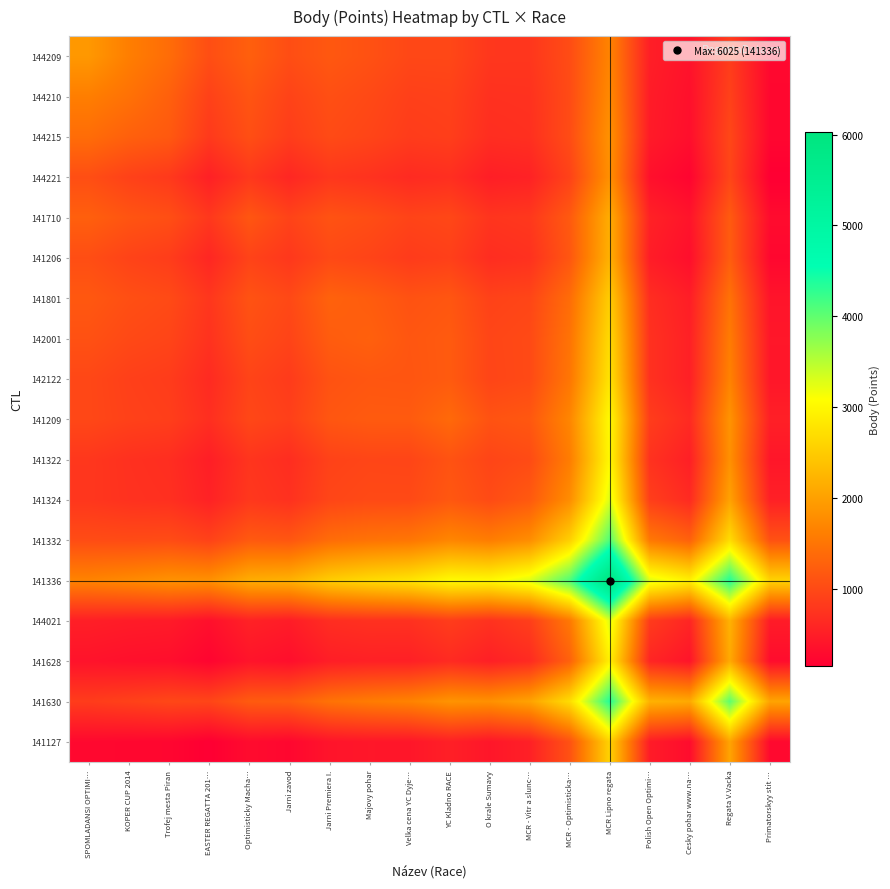

Reading left to right, list all the values displayed in this chart.

144209: SPOMLADANSI OPTIMI…=1911.0	KOPER CUP 2014=1613.9	Trofej mesta Piran=1412.2	EASTER REGATTA 201…=1061.2	Optimisticky Macha…=1259.6	Jarni zavod=1055.8	Jarni Premiera I.=1174.1	Majovy pohar=1095.7	Velka cena YC Dyje…=984.1	YC Kladno RACE=986.1	O krale Sumavy=796.7	MCR - Vitr a slunc…=792.2	MCR - Optimisticka…=1040.7	MCR Lipno regata=1675.4	Polish Open Optimi…=520.4	Cesky pohar www.na…=385.8	Regata V.Vacka=856.1	Primatorskyy stit …=267.4
144210: SPOMLADANSI OPTIMI…=1613.9	KOPER CUP 2014=1467.0	Trofej mesta Piran=1269.0	EASTER REGATTA 201…=913.4	Optimisticky Macha…=1135.3	Jarni zavod=933.6	Jarni Premiera I.=1072.6	Majovy pohar=1003.6	Velka cena YC Dyje…=899.0	YC Kladno RACE=916.1	O krale Sumavy=727.2	MCR - Vitr a slunc…=737.8	MCR - Optimisticka…=1026.3	MCR Lipno regata=1748.1	Polish Open Optimi…=487.9	Cesky pohar www.na…=353.4	Regata V.Vacka=913.8	Primatorskyy stit …=251.9
144215: SPOMLADANSI OPTIMI…=1412.2	KOPER CUP 2014=1269.0	Trofej mesta Piran=1189.0	EASTER REGATTA 201…=825.1	Optimisticky Macha…=1066.9	Jarni zavod=863.6	Jarni Premiera I.=1019.6	Majovy pohar=956.3	Velka cena YC Dyje…=855.1	YC Kladno RACE=883.5	O krale Sumavy=691.5	MCR - Vitr a slunc…=713.4	MCR - Optimisticka…=1038.3	MCR Lipno regata=1843.6	Polish Open Optimi…=474.4	Cesky pohar www.na…=336.3	Regata V.Vacka=983.2	Primatorskyy stit …=244.3
144221: SPOMLADANSI OPTIMI…=1061.2	KOPER CUP 2014=913.4	Trofej mesta Piran=825.1	EASTER REGATTA 201…=538.0	Optimisticky Macha…=807.9	Jarni zavod=611.4	Jarni Premiera I.=792.6	Majovy pohar=743.3	Velka cena YC Dyje…=653.7	YC Kladno RACE=701.8	O krale Sumavy=514.9	MCR - Vitr a slunc…=556.5	MCR - Optimisticka…=926.1	MCR Lipno regata=1823.1	Polish Open Optimi…=353.2	Cesky pohar www.na…=219.8	Regata V.Vacka=961.4	Primatorskyy stit …=153.9
141710: SPOMLADANSI OPTIMI…=1259.6	KOPER CUP 2014=1135.3	Trofej mesta Piran=1066.9	EASTER REGATTA 201…=807.9	Optimisticky Macha…=1153.0	Jarni zavod=935.0	Jarni Premiera I.=1113.4	Majovy pohar=1050.0	Velka cena YC Dyje…=943.9	YC Kladno RACE=983.5	O krale Sumavy=773.7	MCR - Vitr a slunc…=806.7	MCR - Optimisticka…=1192.9	MCR Lipno regata=2153.4	Polish Open Optimi…=554.7	Cesky pohar www.na…=397.9	Regata V.Vacka=1206.1	Primatorskyy stit …=301.9
141206: SPOMLADANSI OPTIMI…=1055.8	KOPER CUP 2014=933.6	Trofej mesta Piran=863.6	EASTER REGATTA 201…=611.4	Optimisticky Macha…=935.0	Jarni zavod=804.0	Jarni Premiera I.=1000.9	Majovy pohar=944.8	Velka cena YC Dyje…=843.7	YC Kladno RACE=896.2	O krale Sumavy=684.8	MCR - Vitr a slunc…=730.8	MCR - Optimisticka…=1154.9	MCR Lipno regata=2200.5	Polish Open Optimi…=494.4	Cesky pohar www.na…=335.6	Regata V.Vacka=1231.8	Primatorskyy stit …=252.2
141801: SPOMLADANSI OPTIMI…=1174.1	KOPER CUP 2014=1072.6	Trofej mesta Piran=1019.6	EASTER REGATTA 201…=792.6	Optimisticky Macha…=1113.4	Jarni zavod=1000.9	Jarni Premiera I.=1291.0	Majovy pohar=1223.6	Velka cena YC Dyje…=1108.8	YC Kladno RACE=1155.7	O krale Sumavy=924.2	MCR - Vitr a slunc…=964.4	MCR - Optimisticka…=1408.0	MCR Lipno regata=2520.0	Polish Open Optimi…=687.9	Cesky pohar www.na…=508.5	Regata V.Vacka=1474.2	Primatorskyy stit …=400.7
142001: SPOMLADANSI OPTIMI…=1095.7	KOPER CUP 2014=1003.6	Trofej mesta Piran=956.3	EASTER REGATTA 201…=743.3	Optimisticky Macha…=1050.0	Jarni zavod=944.8	Jarni Premiera I.=1223.6	Majovy pohar=1270.0	Velka cena YC Dyje…=1152.9	YC Kladno RACE=1205.4	O krale Sumavy=965.0	MCR - Vitr a slunc…=1010.9	MCR - Optimisticka…=1485.2	MCR Lipno regata=2674.8	Polish Open Optimi…=728.2	Cesky pohar www.na…=539.4	Regata V.Vacka=1585.8	Primatorskyy stit …=429.7
142122: SPOMLADANSI OPTIMI…=984.1	KOPER CUP 2014=899.0	Trofej mesta Piran=855.1	EASTER REGATTA 201…=653.7	Optimisticky Macha…=943.9	Jarni zavod=843.7	Jarni Premiera I.=1108.8	Majovy pohar=1152.9	Velka cena YC Dyje…=1143.0	YC Kladno RACE=1203.5	O krale Sumavy=956.7	MCR - Vitr a slunc…=1010.5	MCR - Optimisticka…=1517.8	MCR Lipno regata=2787.6	Polish Open Optimi…=728.6	Cesky pohar www.na…=532.9	Regata V.Vacka=1662.3	Primatorskyy stit …=426.0
141209: SPOMLADANSI OPTIMI…=986.1	KOPER CUP 2014=916.1	Trofej mesta Piran=883.5	EASTER REGATTA 201…=701.8	Optimisticky Macha…=983.5	Jarni zavod=896.2	Jarni Premiera I.=1155.7	Majovy pohar=1205.4	Velka cena YC Dyje…=1203.5	YC Kladno RACE=1376.0	O krale Sumavy=1114.7	MCR - Vitr a slunc…=1168.5	MCR - Optimisticka…=1700.8	MCR Lipno regata=3042.6	Polish Open Optimi…=863.3	Cesky pohar www.na…=652.7	Regata V.Vacka=1857.2	Primatorskyy stit …=532.6
141322: SPOMLADANSI OPTIMI…=796.7	KOPER CUP 2014=727.2	Trofej mesta Piran=691.5	EASTER REGATTA 201…=514.9	Optimisticky Macha…=773.7	Jarni zavod=684.8	Jarni Premiera I.=924.2	Majovy pohar=965.0	Velka cena YC Dyje…=956.7	YC Kladno RACE=1114.7	O krale Sumavy=957.0	MCR - Vitr a slunc…=1025.3	MCR - Optimisticka…=1597.2	MCR Lipno regata=3025.5	Polish Open Optimi…=740.4	Cesky pohar www.na…=529.3	Regata V.Vacka=1823.4	Primatorskyy stit …=425.0
141324: SPOMLADANSI OPTIMI…=792.2	KOPER CUP 2014=737.8	Trofej mesta Piran=713.4	EASTER REGATTA 201…=556.5	Optimisticky Macha…=806.7	Jarni zavod=730.8	Jarni Premiera I.=964.4	Majovy pohar=1010.9	Velka cena YC Dyje…=1010.5	YC Kladno RACE=1168.5	O krale Sumavy=1025.3	MCR - Vitr a slunc…=1189.0	MCR - Optimisticka…=1785.9	MCR Lipno regata=3286.4	Polish Open Optimi…=881.0	Cesky pohar www.na…=654.9	Regata V.Vacka=2024.2	Primatorskyy stit …=537.5
141332: SPOMLADANSI OPTIMI…=1040.7	KOPER CUP 2014=1026.3	Trofej mesta Piran=1038.3	EASTER REGATTA 201…=926.1	Optimisticky Macha…=1192.9	Jarni zavod=1154.9	Jarni Premiera I.=1408.0	Majovy pohar=1485.2	Velka cena YC Dyje…=1517.8	YC Kladno RACE=1700.8	O krale Sumavy=1597.2	MCR - Vitr a slunc…=1785.9	MCR - Optimisticka…=2549.0	MCR Lipno regata=4096.5	Polish Open Optimi…=1545.7	Cesky pohar www.na…=1279.6	Regata V.Vacka=2698.9	Primatorskyy stit …=1099.0
141336: SPOMLADANSI OPTIMI…=1675.4	KOPER CUP 2014=1748.1	Trofej mesta Piran=1843.6	EASTER REGATTA 201…=1823.1	Optimisticky Macha…=2153.4	Jarni zavod=2200.5	Jarni Premiera I.=2520.0	Majovy pohar=2674.8	Velka cena YC Dyje…=2787.6	YC Kladno RACE=3042.6	O krale Sumavy=3025.5	MCR - Vitr a slunc…=3286.4	MCR - Optimisticka…=4096.5	MCR Lipno regata=6025.0	Polish Open Optimi…=3281.9	Cesky pohar www.na…=2928.8	Regata V.Vacka=4351.1	Primatorskyy stit …=2590.8
144021: SPOMLADANSI OPTIMI…=520.4	KOPER CUP 2014=487.9	Trofej mesta Piran=474.4	EASTER REGATTA 201…=353.2	Optimisticky Macha…=554.7	Jarni zavod=494.4	Jarni Premiera I.=687.9	Majovy pohar=728.2	Velka cena YC Dyje…=728.6	YC Kladno RACE=863.3	O krale Sumavy=740.4	MCR - Vitr a slunc…=881.0	MCR - Optimisticka…=1545.7	MCR Lipno regata=3281.9	Polish Open Optimi…=844.0	Cesky pohar www.na…=596.3	Regata V.Vacka=2214.0	Primatorskyy stit …=485.8
141628: SPOMLADANSI OPTIMI…=385.8	KOPER CUP 2014=353.4	Trofej mesta Piran=336.3	EASTER REGATTA 201…=219.8	Optimisticky Macha…=397.9	Jarni zavod=335.6	Jarni Premiera I.=508.5	Majovy pohar=539.4	Velka cena YC Dyje…=532.9	YC Kladno RACE=652.7	O krale Sumavy=529.3	MCR - Vitr a slunc…=654.9	MCR - Optimisticka…=1279.6	MCR Lipno regata=2928.8	Polish Open Optimi…=596.3	Cesky pohar www.na…=404.0	Regata V.Vacka=2111.8	Primatorskyy stit …=310.2
141630: SPOMLADANSI OPTIMI…=856.1	KOPER CUP 2014=913.8	Trofej mesta Piran=983.2	EASTER REGATTA 201…=961.4	Optimisticky Macha…=1206.1	Jarni zavod=1231.8	Jarni Premiera I.=1474.2	Majovy pohar=1585.8	Velka cena YC Dyje…=1662.3	YC Kladno RACE=1857.2	O krale Sumavy=1823.4	MCR - Vitr a slunc…=2024.2	MCR - Optimisticka…=2698.9	MCR Lipno regata=4351.1	Polish Open Optimi…=2214.0	Cesky pohar www.na…=2111.8	Regata V.Vacka=4016.0	Primatorskyy stit …=2051.1
141127: SPOMLADANSI OPTIMI…=267.4	KOPER CUP 2014=251.9	Trofej mesta Piran=244.3	EASTER REGATTA 201…=153.9	Optimisticky Macha…=301.9	Jarni zavod=252.2	Jarni Premiera I.=400.7	Majovy pohar=429.7	Velka cena YC Dyje…=426.0	YC Kladno RACE=532.6	O krale Sumavy=425.0	MCR - Vitr a slunc…=537.5	MCR - Optimisticka…=1099.0	MCR Lipno regata=2590.8	Polish Open Optimi…=485.8	Cesky pohar www.na…=310.2	Regata V.Vacka=2051.1	Primatorskyy stit …=277.0